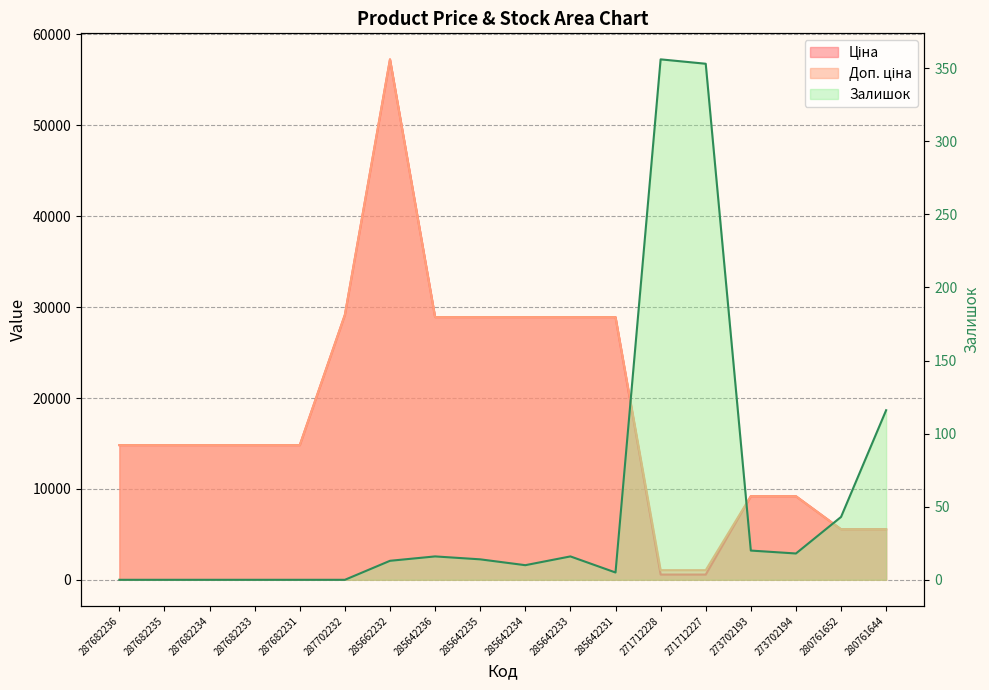

Which category has the highest value across all series?

271712228